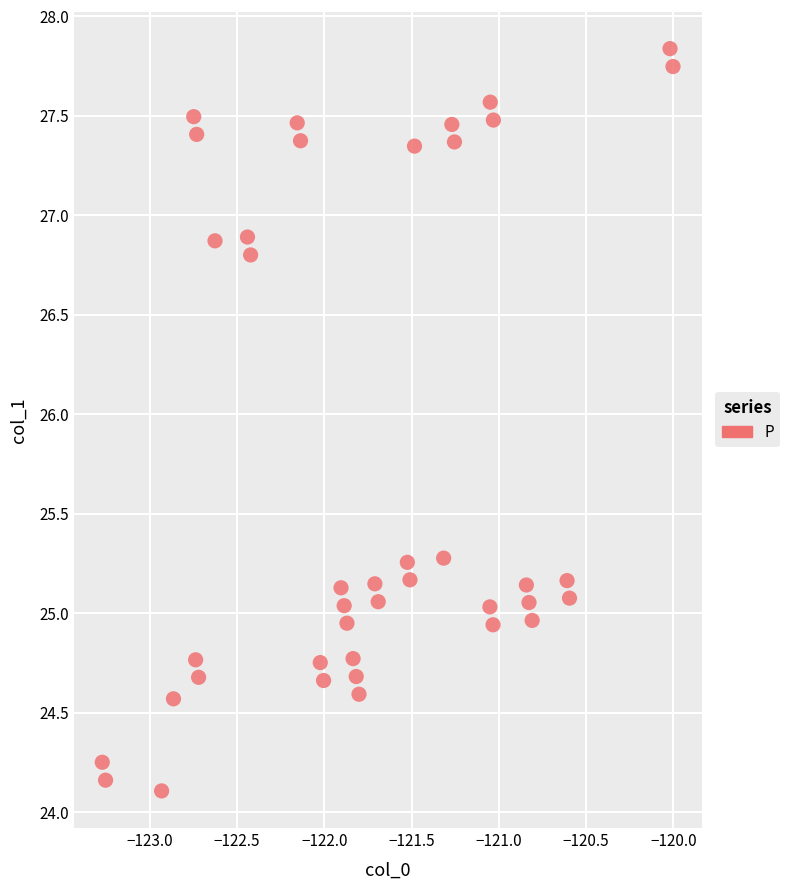

What is the range of Y values (max minus min)?

3.7